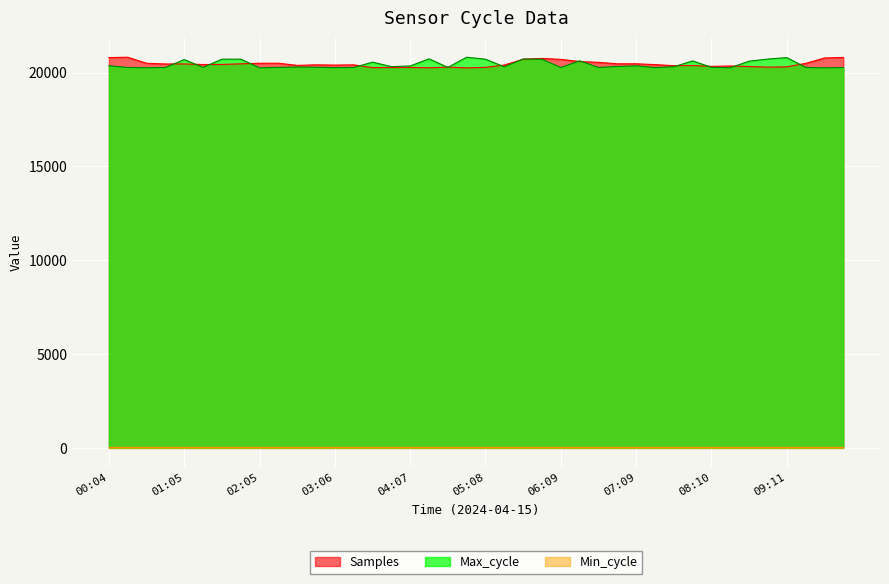

Which label corresponds to the largest value in the chart?

00:19